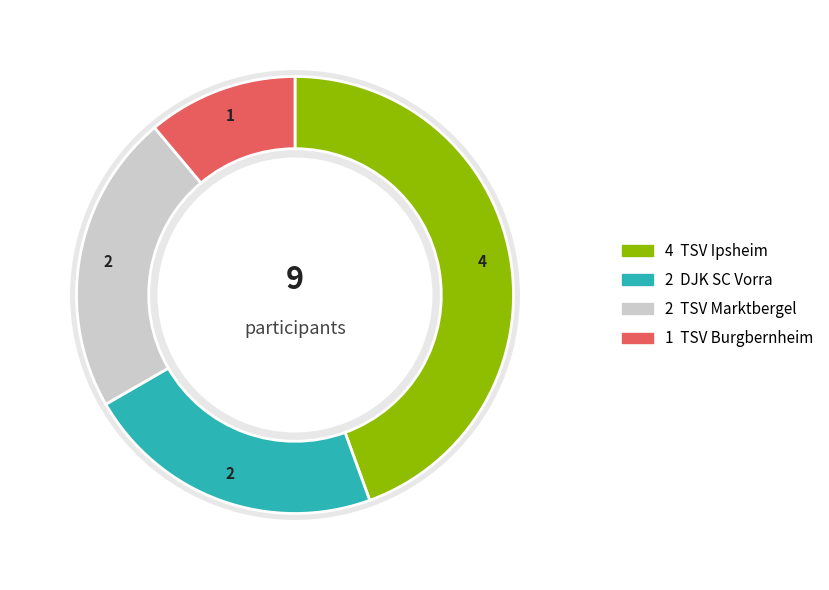

Does DJK SC Vorra account for over 50% of the chart?

No